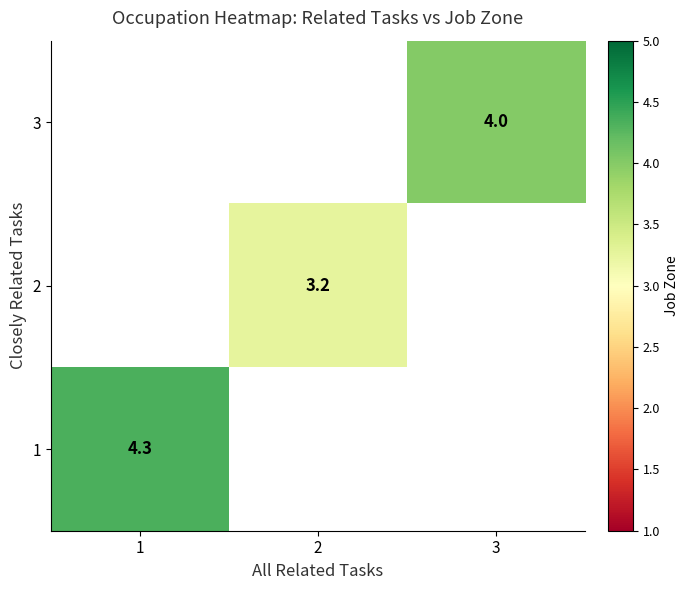

Which label corresponds to the smallest value in the chart?

2